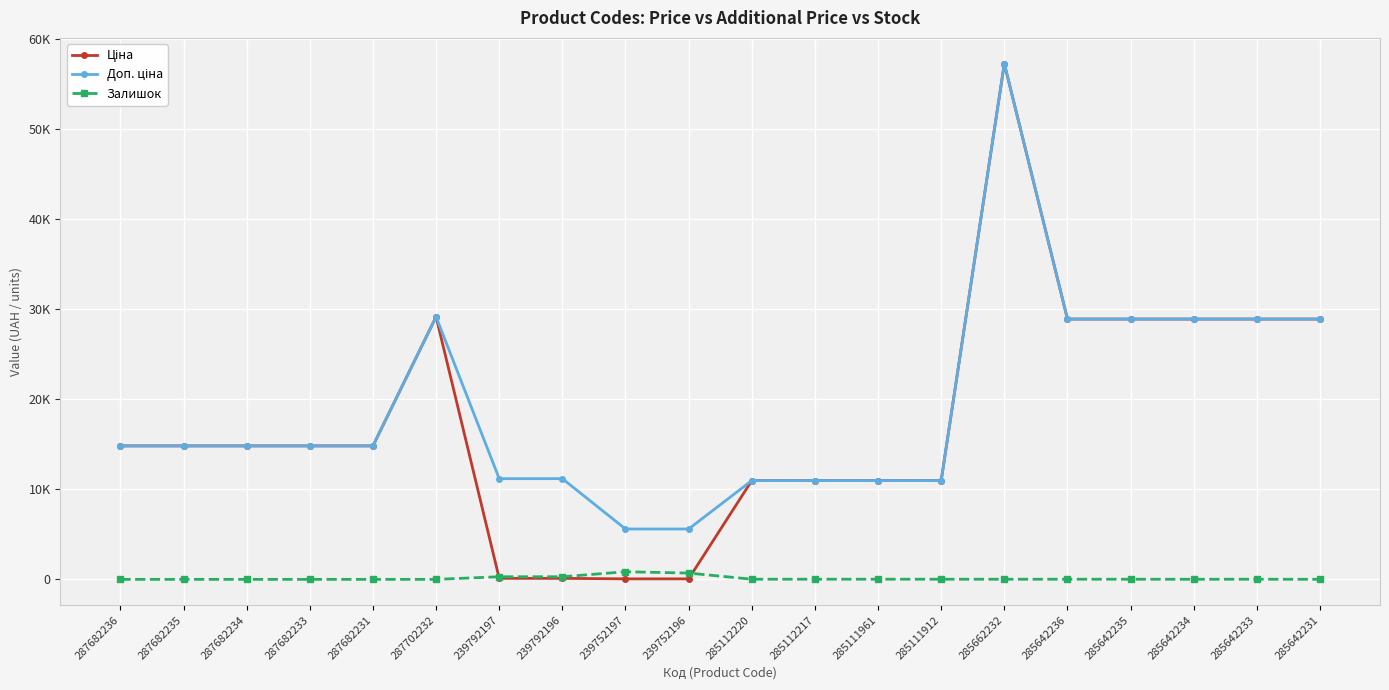

What is the spread (max minus min) of values at 287682234?

14817.6